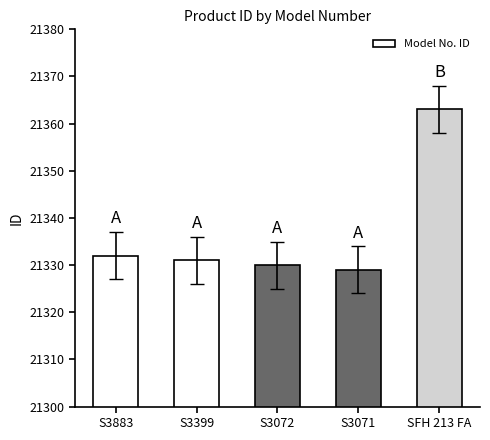

At which category does the chart reach its peak across all series?

SFH 213 FA